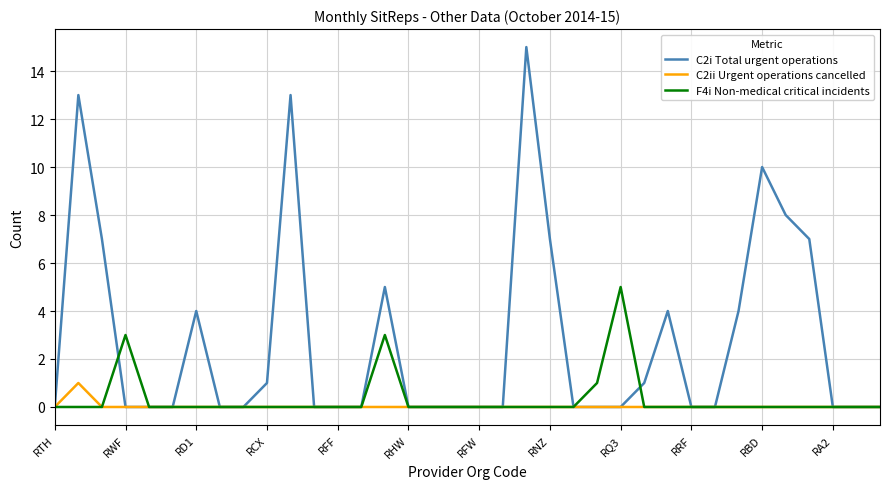

Which series has the largest total across all categories?

C2i Total urgent operations